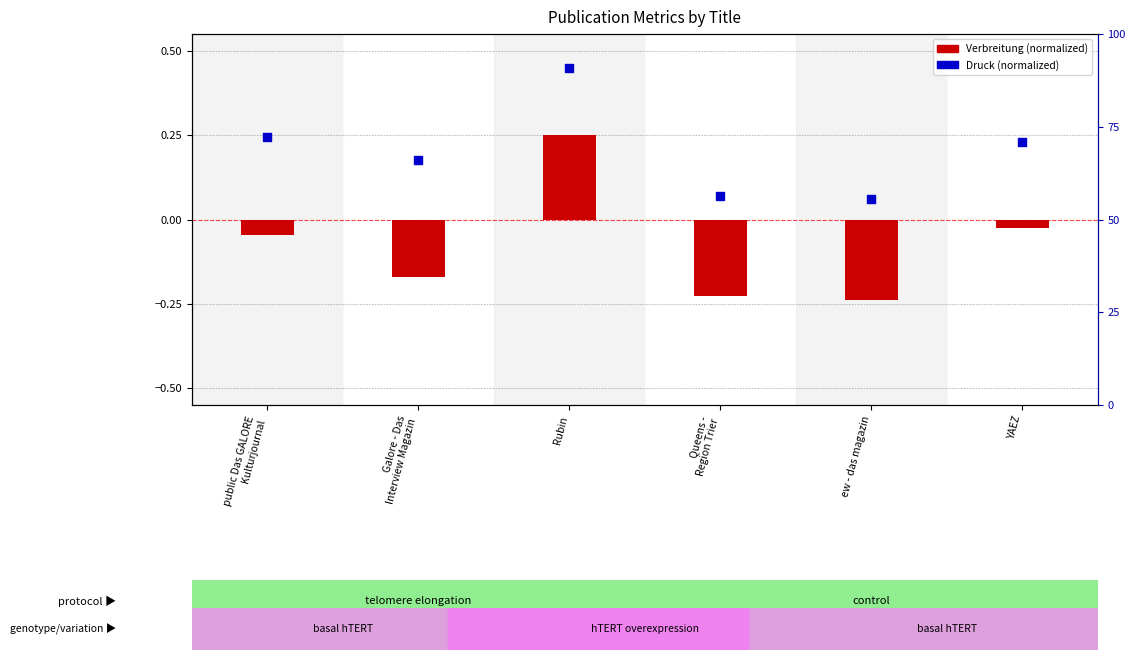

At which category is the sum across all series the highest?

Rubin